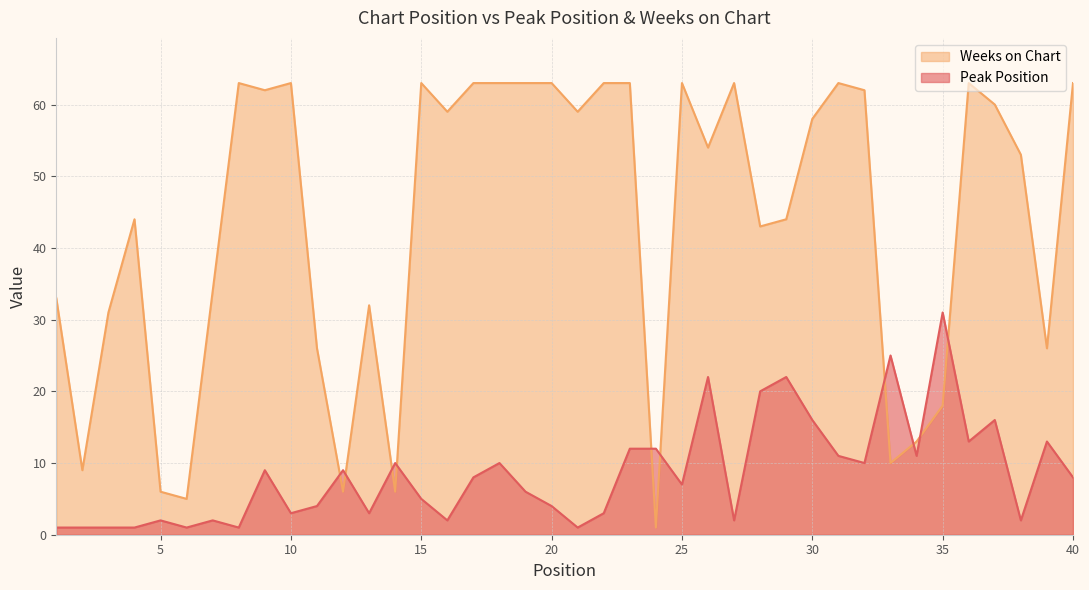

How many distinct data groups are displayed?

2